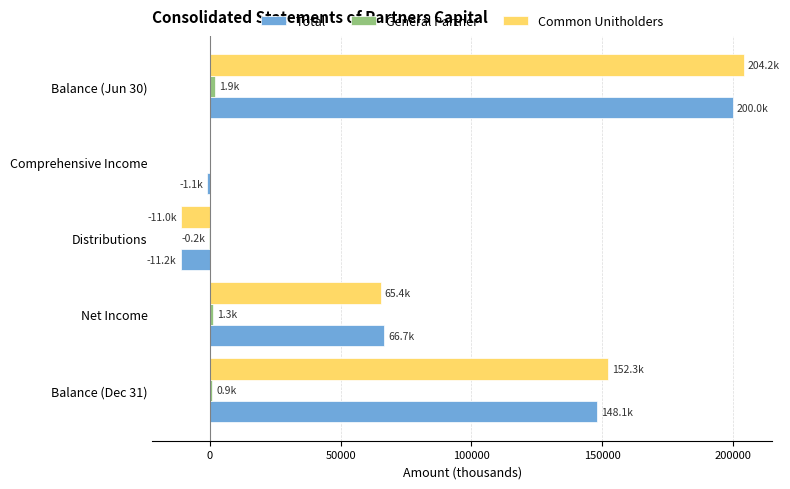

The value of Total at Balance (Dec 31) is 148136. True or false?

True